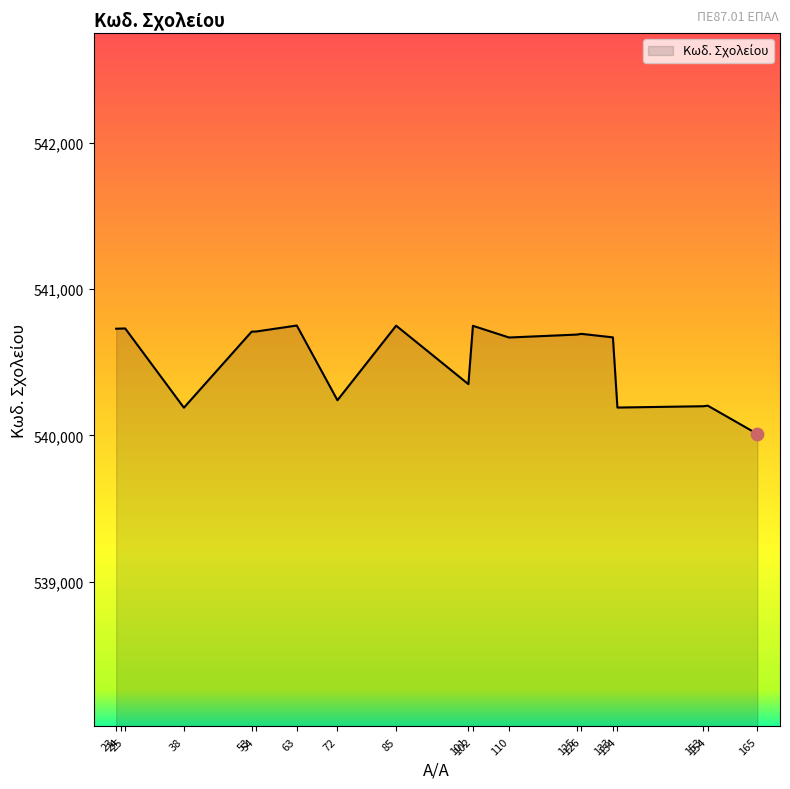

Between 101 and 134, which is larger?

101